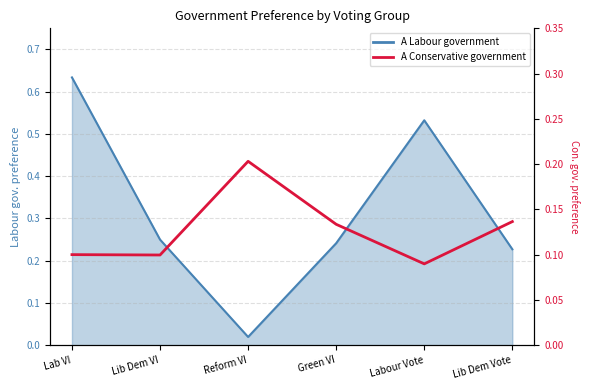

Is it true that the value at Lib Dem Vote is 0.2?

False